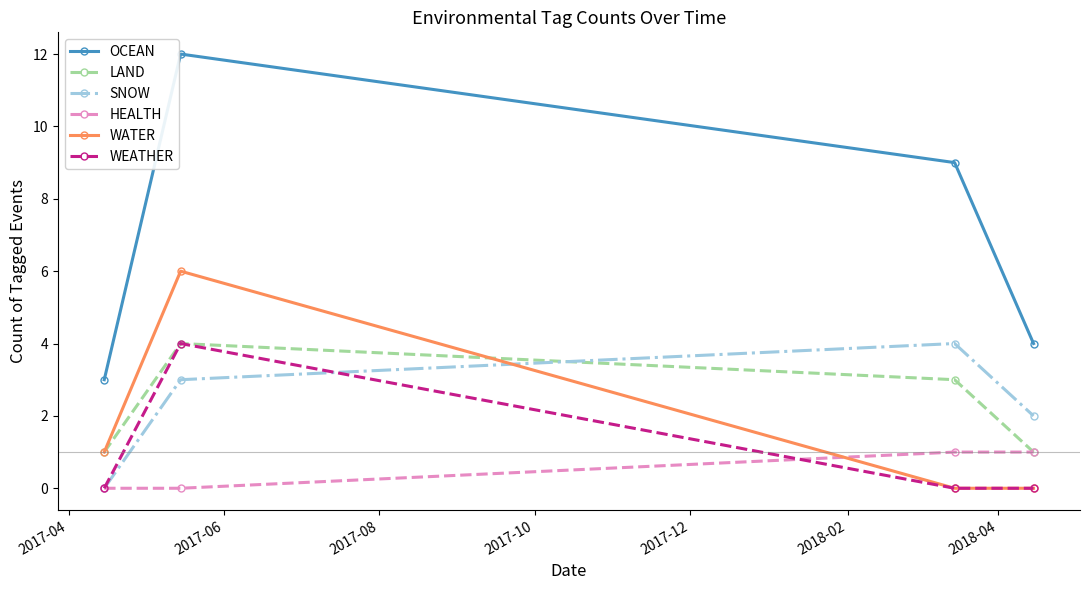

Reading right to left, transcribe all the data shown in this chart.

OCEAN: 4	9	12	3
LAND: 1	3	4	1
SNOW: 2	4	3	0
HEALTH: 1	1	0	0
WATER: 0	0	6	1
WEATHER: 0	0	4	0